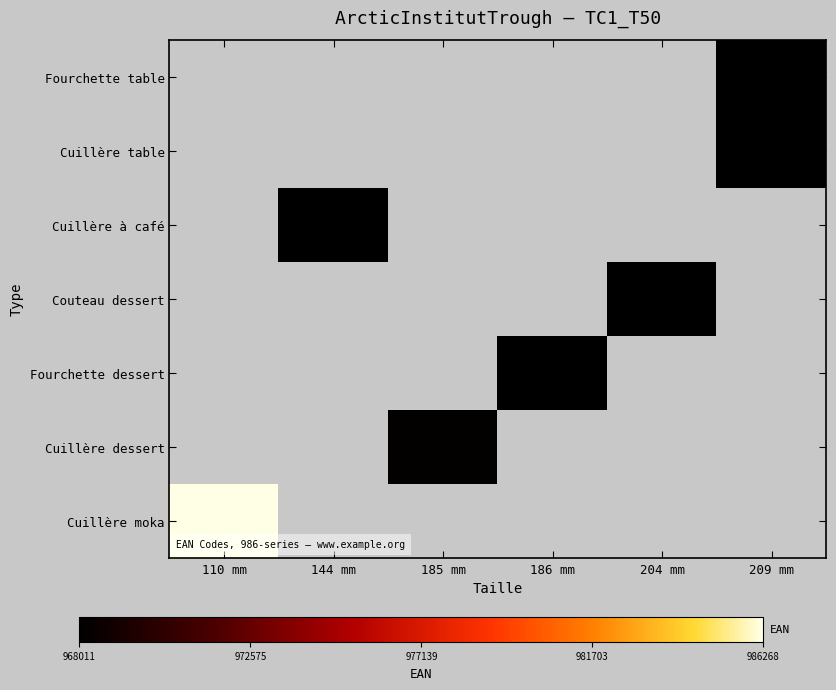

Between 186 mm and 185 mm, which is larger?

185 mm